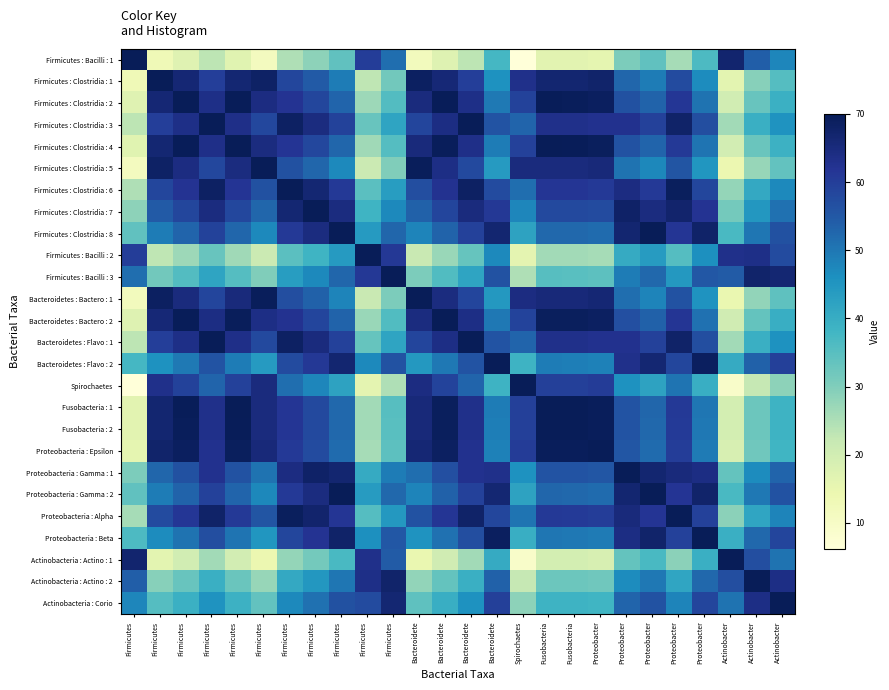

Which category has the lowest value across all series?

Spirochaetes